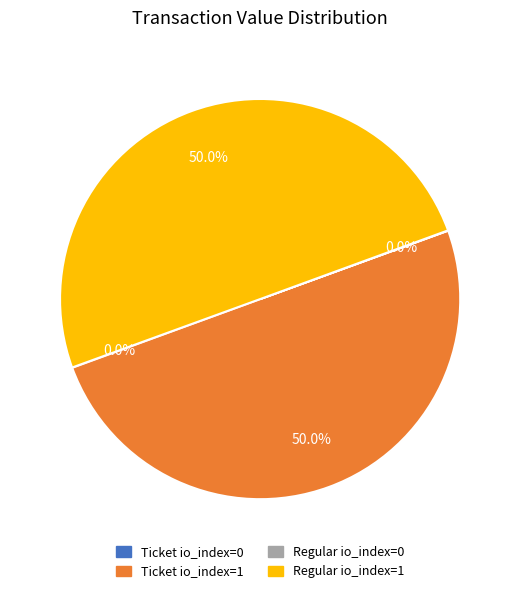

What portion of the pie excludes Ticket io_index=1?

50.0%